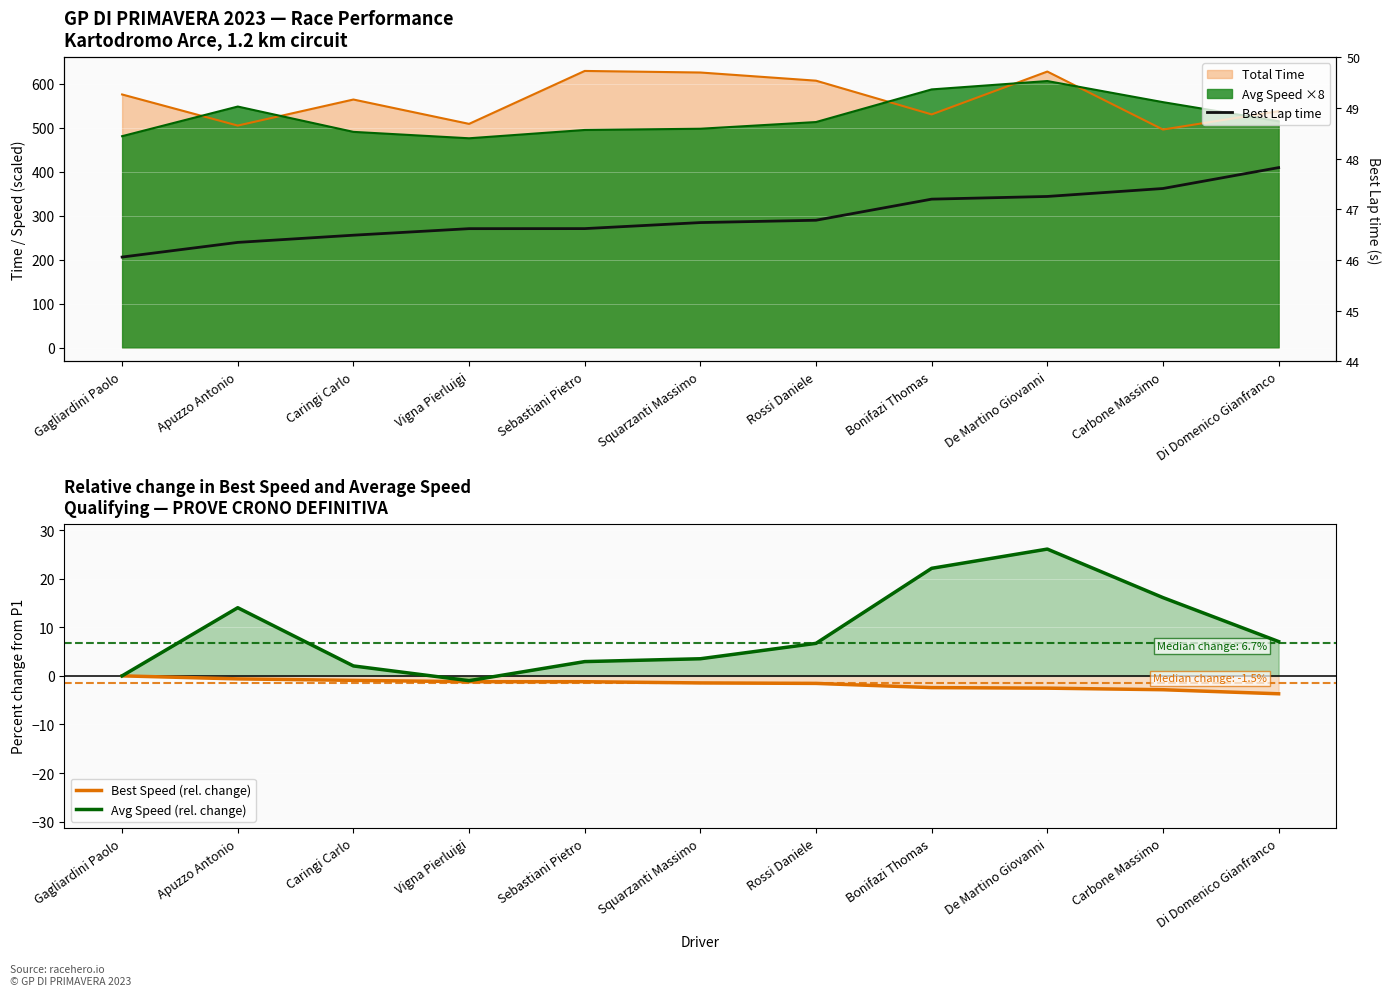

Rank the series at Rossi Daniele from lowest to highest value.

Best Speed (rel. change), Avg Speed (rel. change), Best Lap time